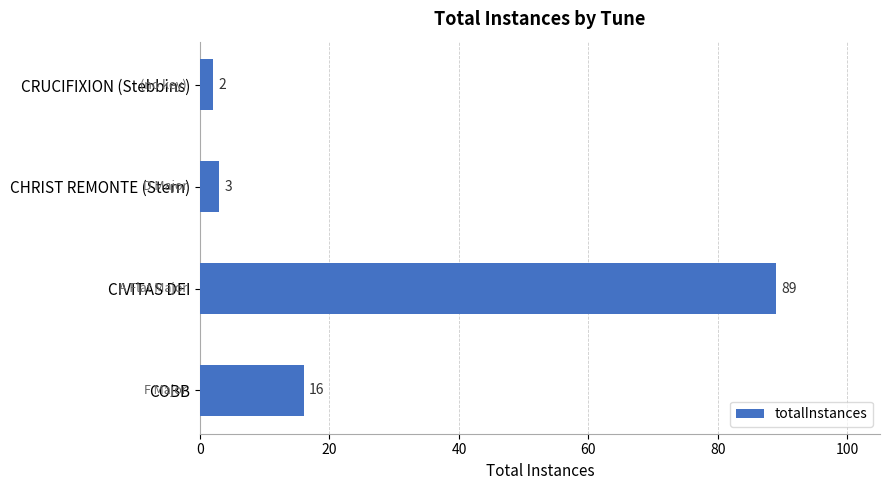

Is it true that the value at CRUCIFIXION (Stebbins) is 2?

True